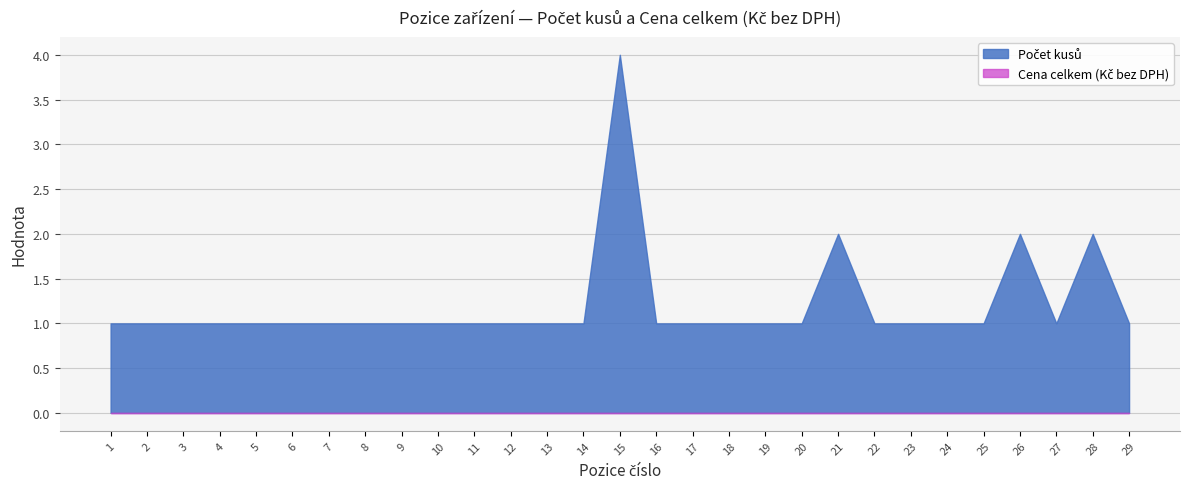

What are all the series names shown in the legend?

Počet kusů, Cena celkem (Kč bez DPH)